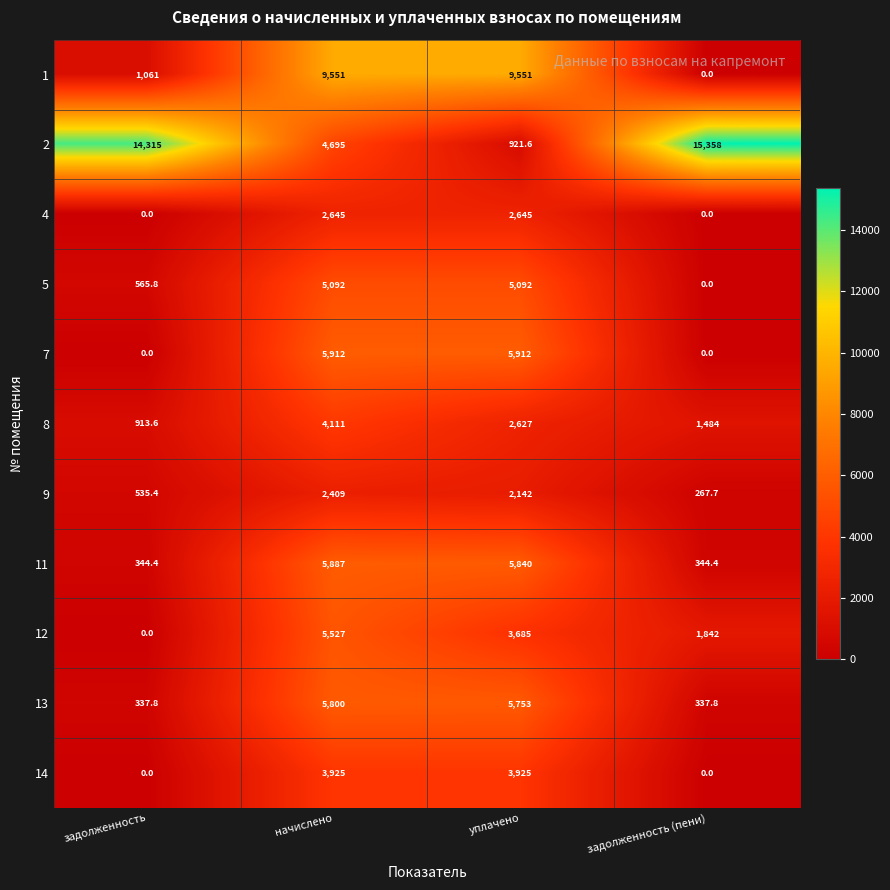

What is the total value across all series at задолженность (пени)?

19633.9